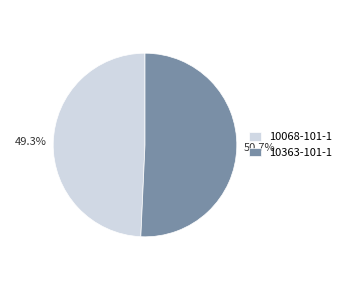

How many slices are in this pie chart?

2